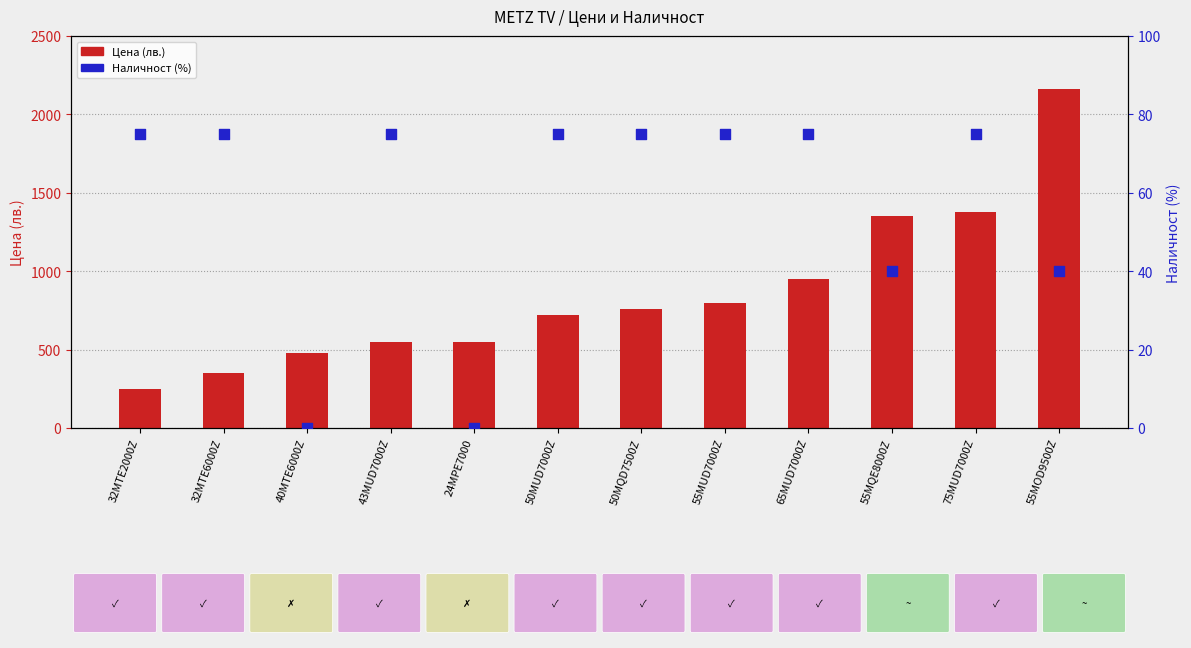

Which series has the largest total across all categories?

Цена (лв.)